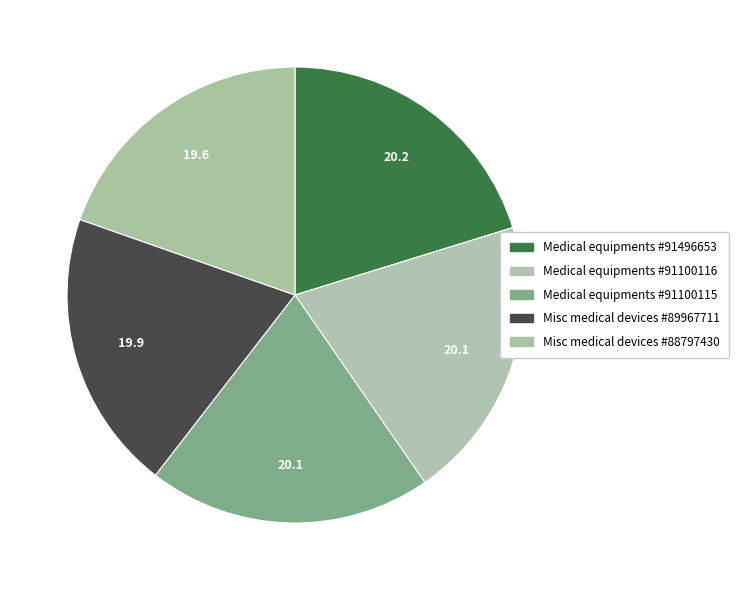

How many segments does this pie chart have?

5